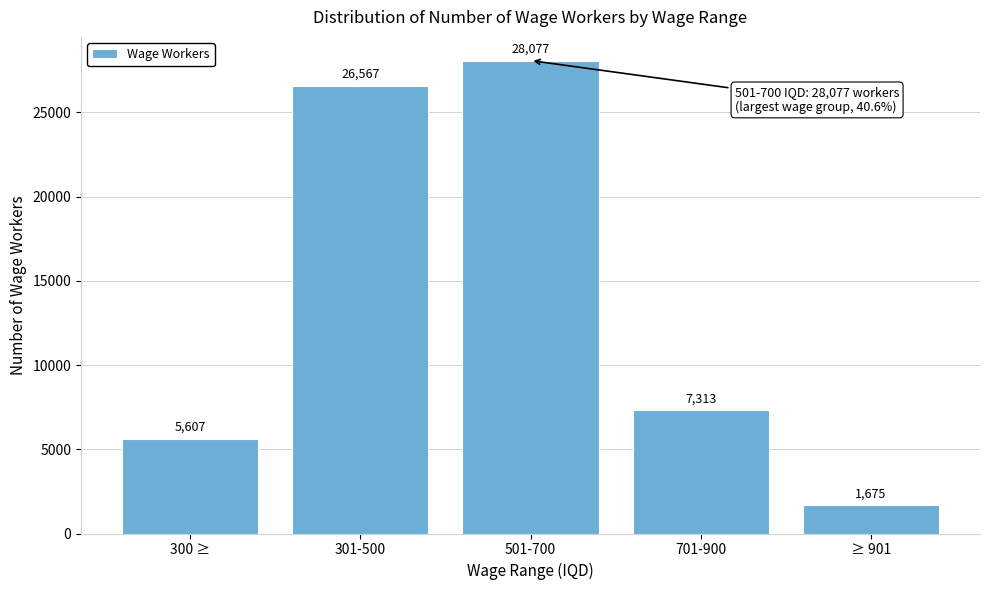

Reading right to left, list all the values displayed in this chart.

≥ 901=1675	701-900=7313	501-700=28077	301-500=26567	300 ≥=5607